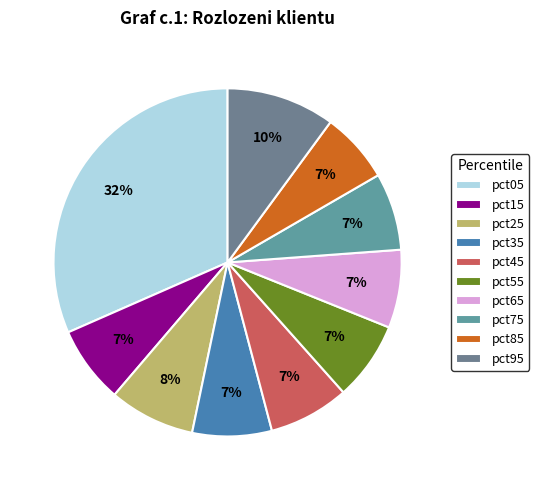

Combined, what portion of the pie is pct65 and pct05?

38.8%